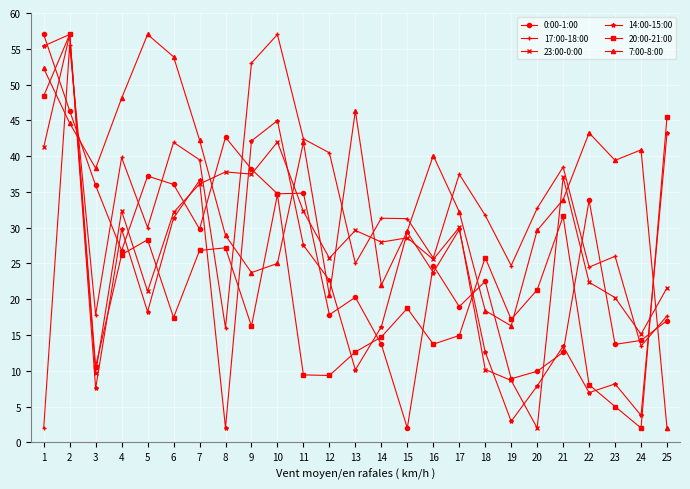

How many lines are shown in the chart?

6